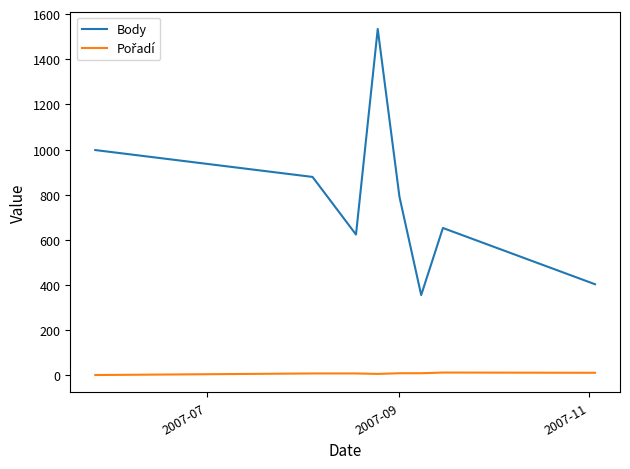

Which series has the largest total across all categories?

Body